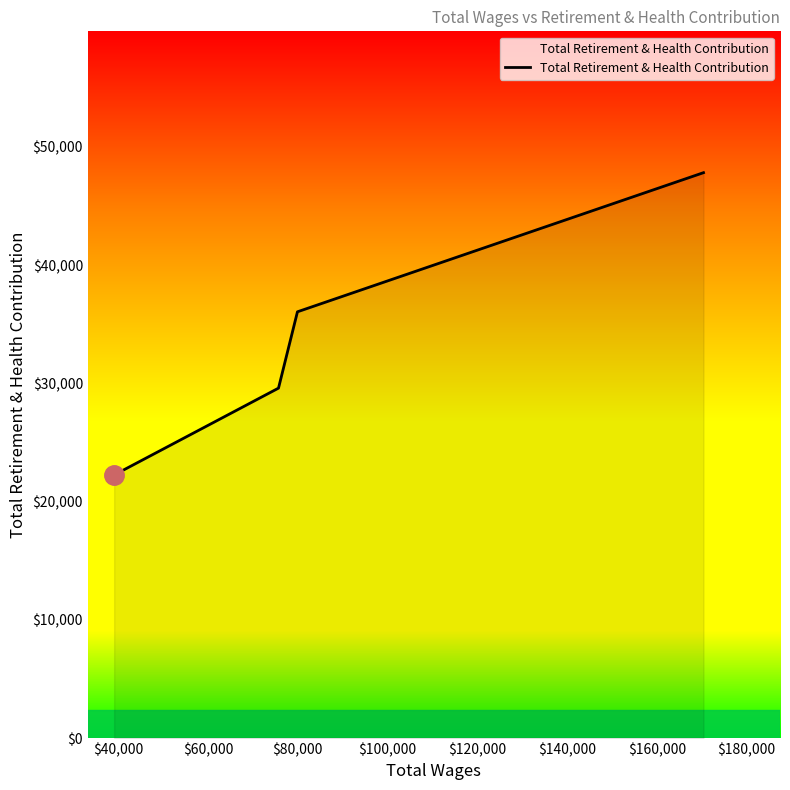

What is the average value?

33932